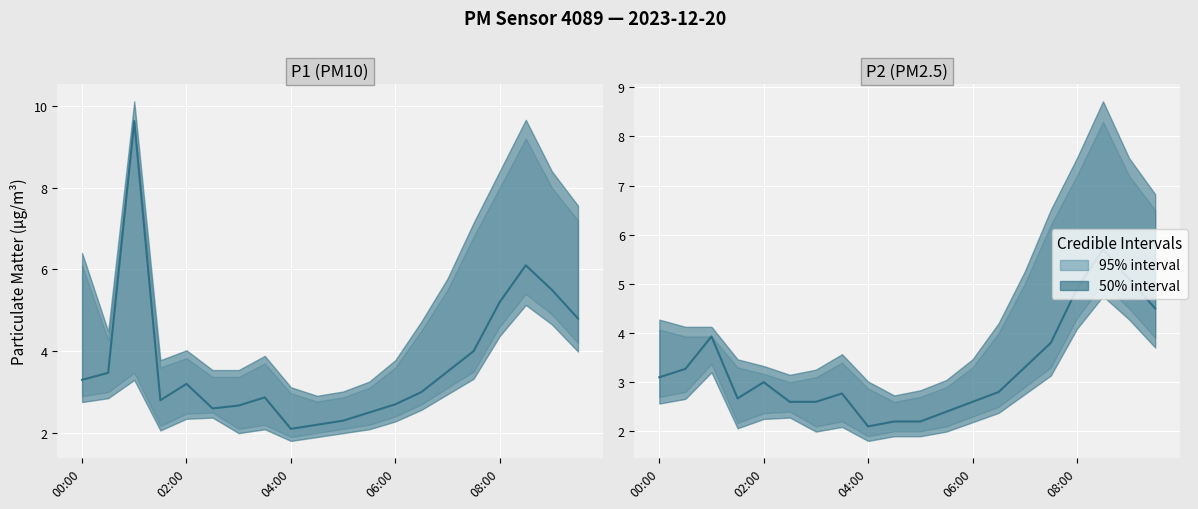

How many lines are shown in the chart?

1